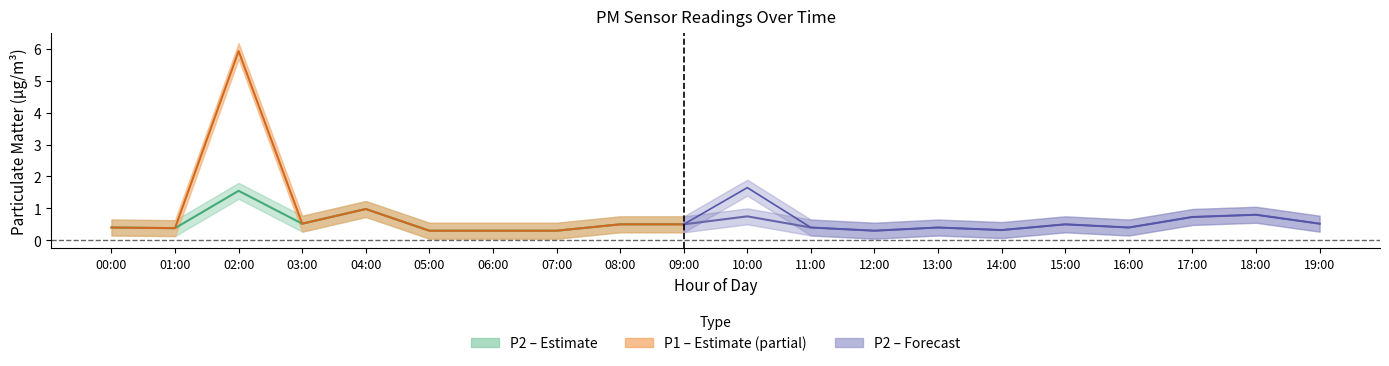

True or false: P2_lower and P1_upper intersect in this chart.

False